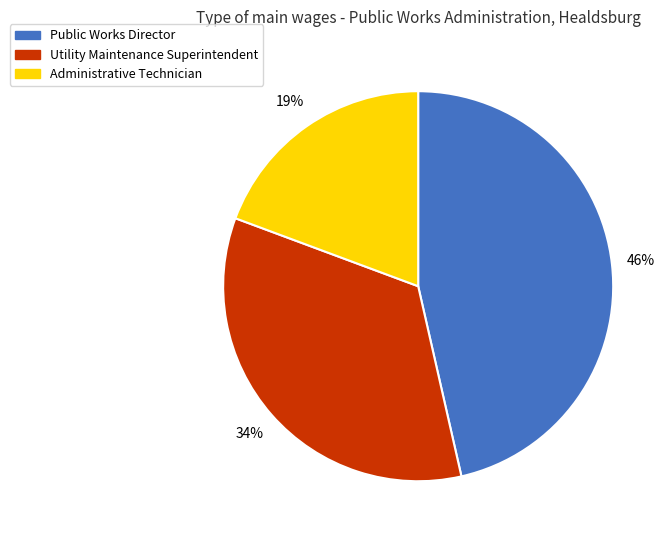

How many slices are in this pie chart?

3